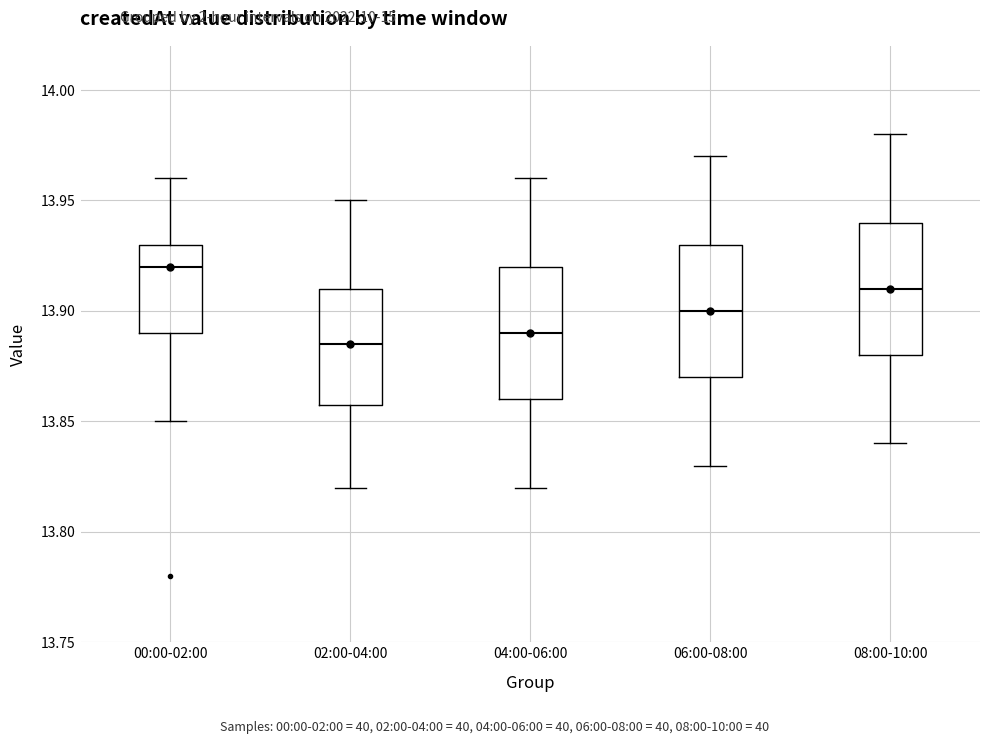

Where does the upper whisker of the box for 00:00-02:00 end on the y-axis? The values are not printed on the chart, so give them approximately, as read against the axis.

13.960